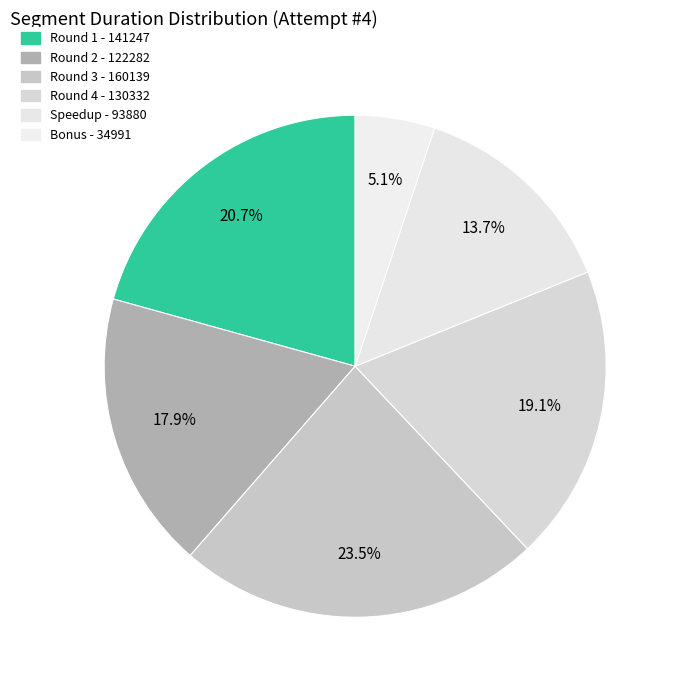

Which category has the biggest portion of the pie?

Round 3